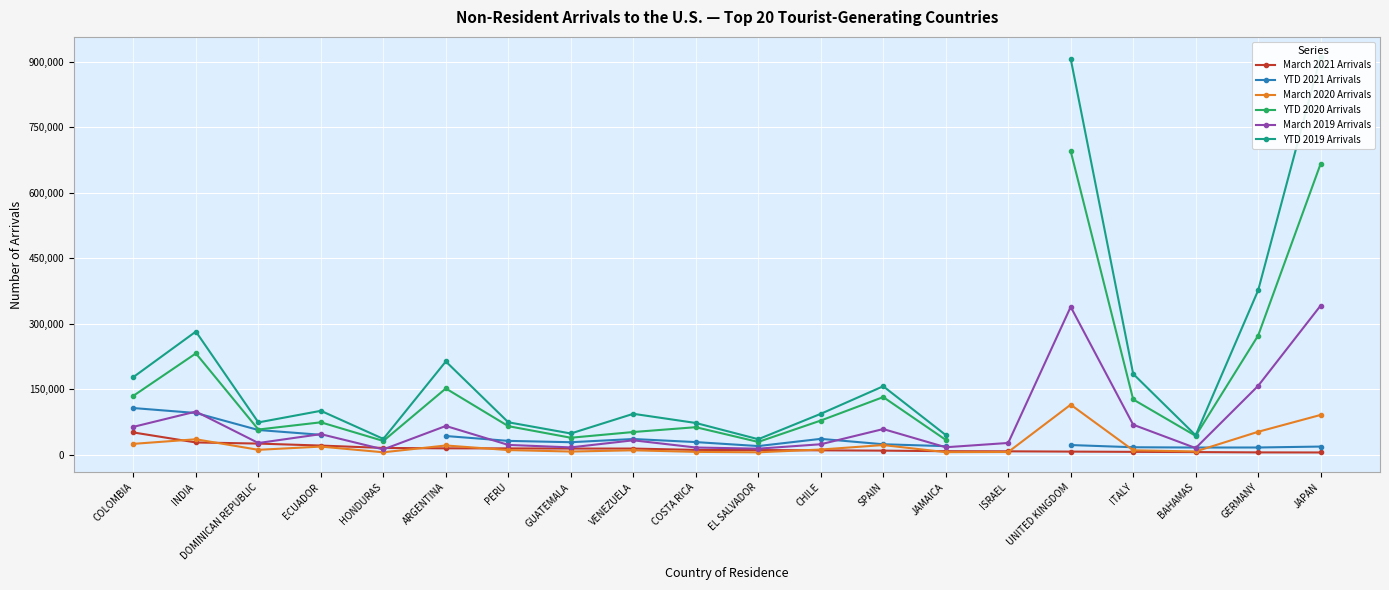

The value of March 2019 Arrivals at DOMINICAN REPUBLIC is 27192. True or false?

True